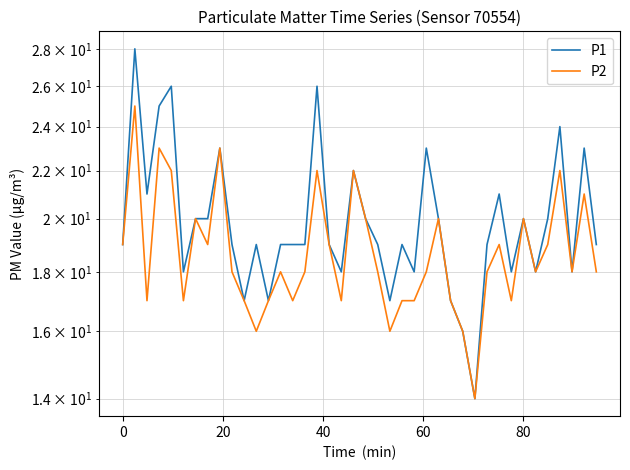

The value of P2 at 7 is 9. True or false?

False